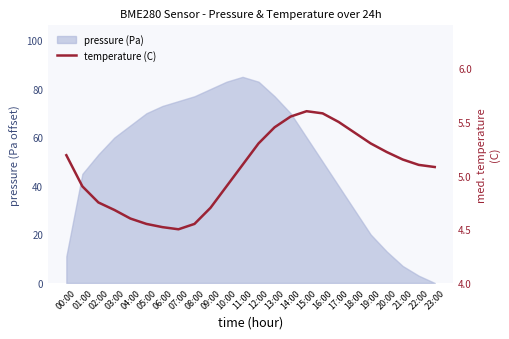

What is the label of the 15th point from the left?

14:00